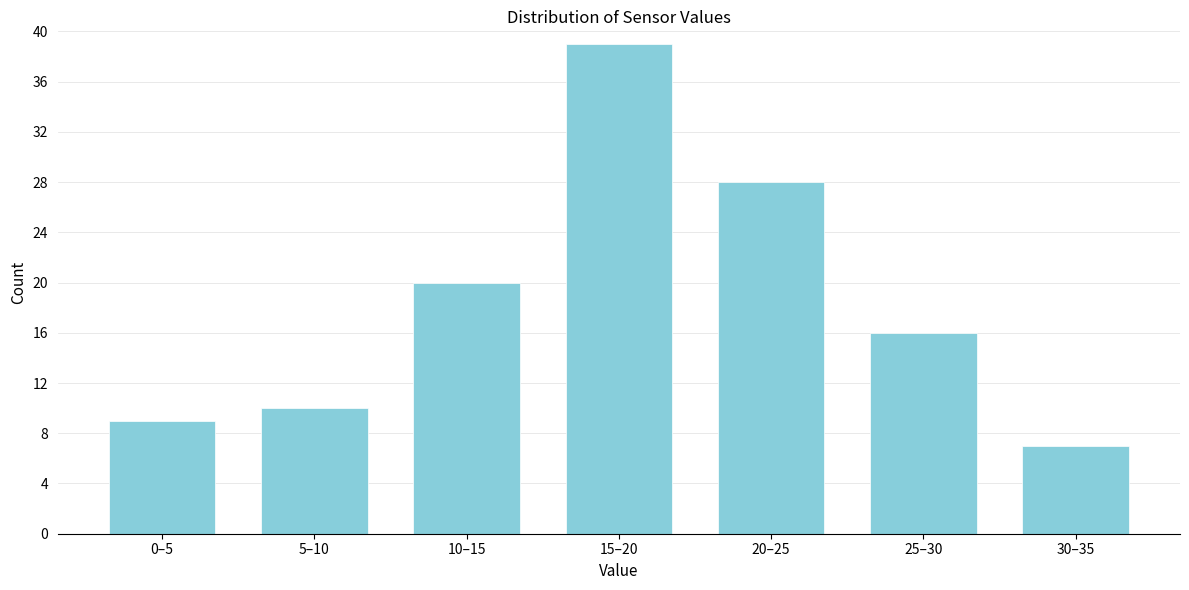

Reading left to right, extract all data points from this chart.

9	10	20	39	28	16	7